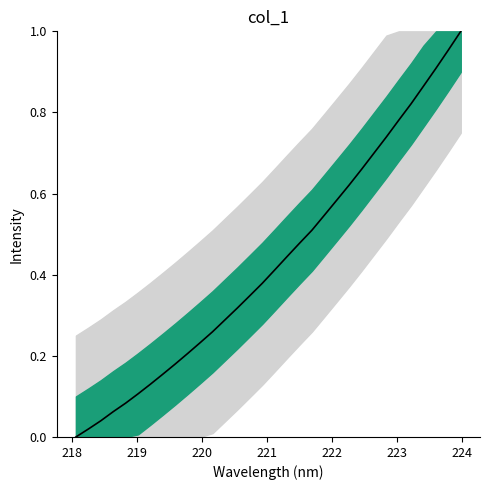

How many lines are shown in the chart?

1